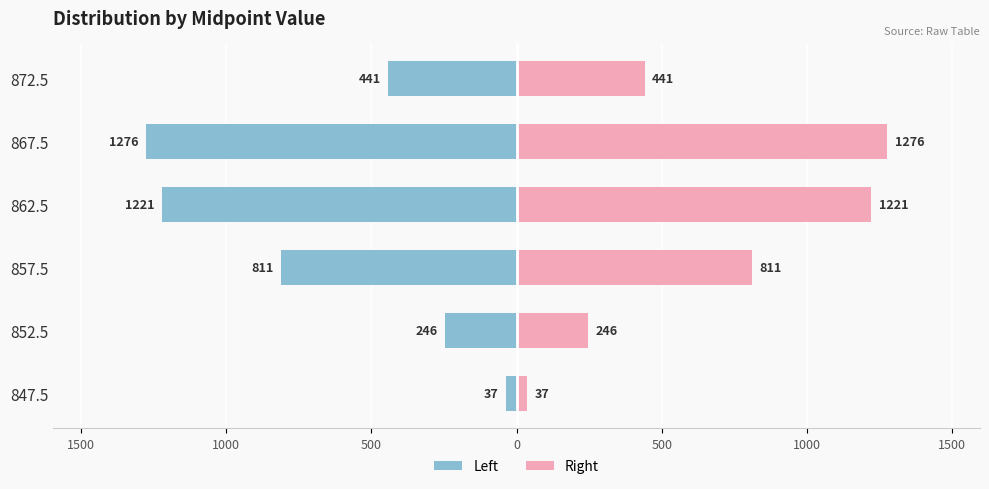

Which series has the widest spread of values?

Left (Count)